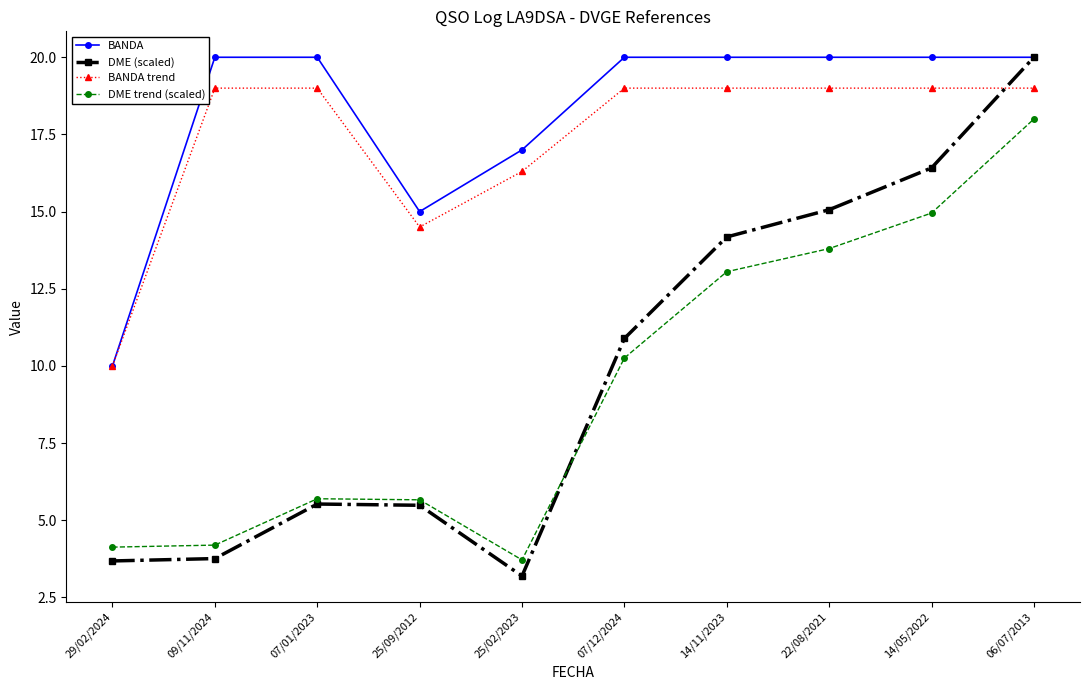

True or false: BANDA trend and DME (scaled) cross at least once.

True